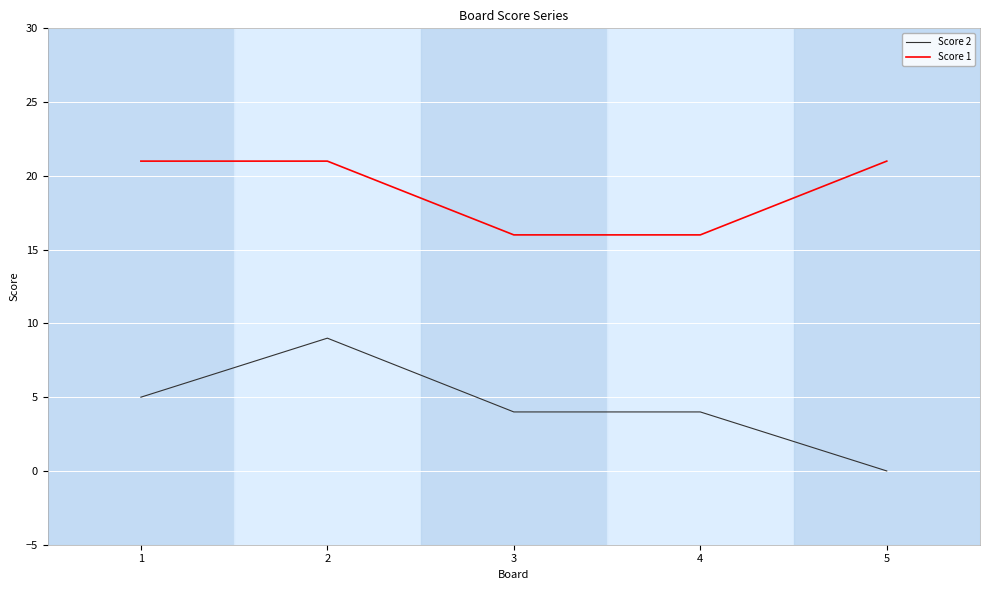

True or false: Score 1 and Score 2 intersect in this chart.

False